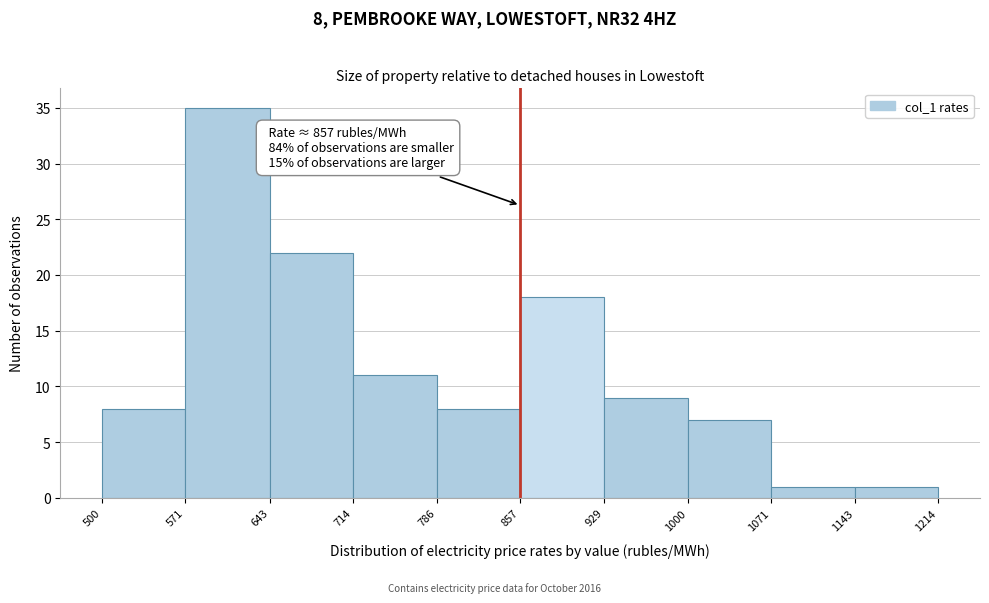

Which range on the x-axis has the tallest bar?

571 to 643